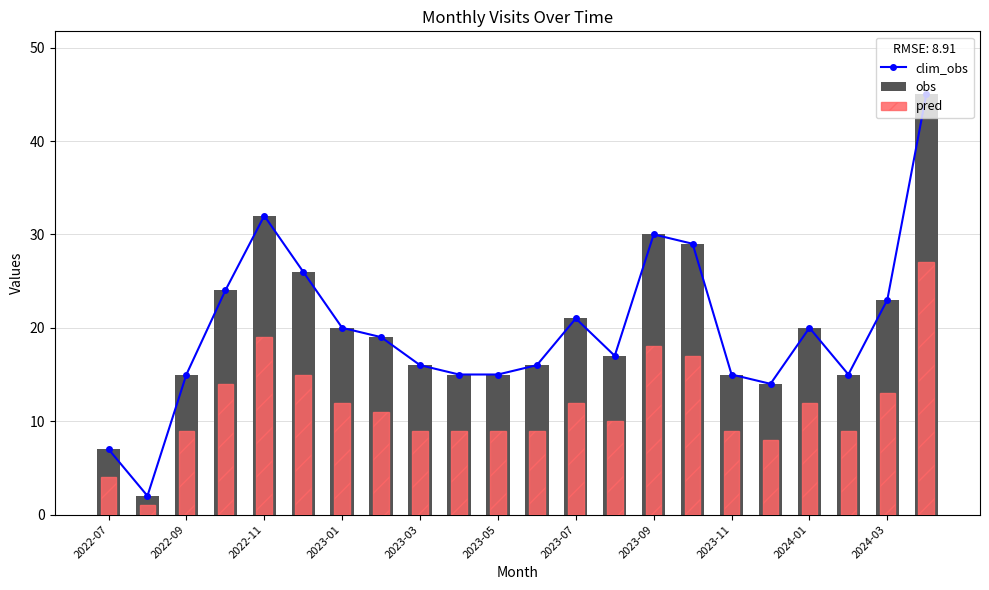

What is the sum of all pred values?

256